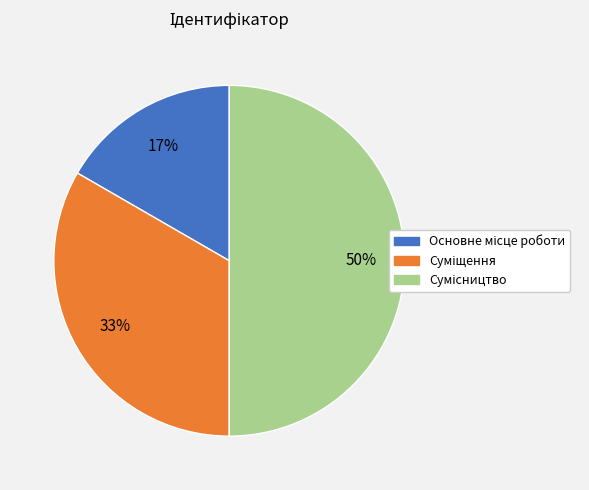

To the nearest percent, what is the average slice percentage?

33%